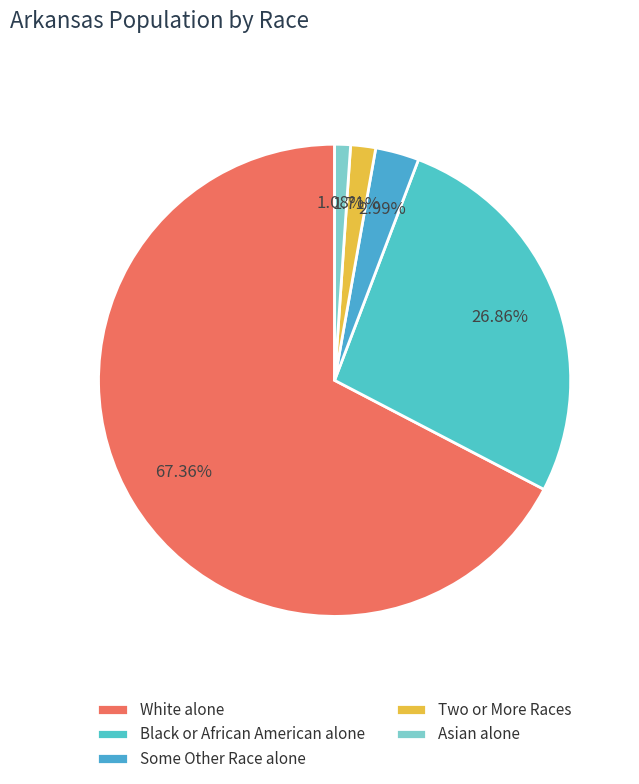

Count the number of slices in the pie.

5